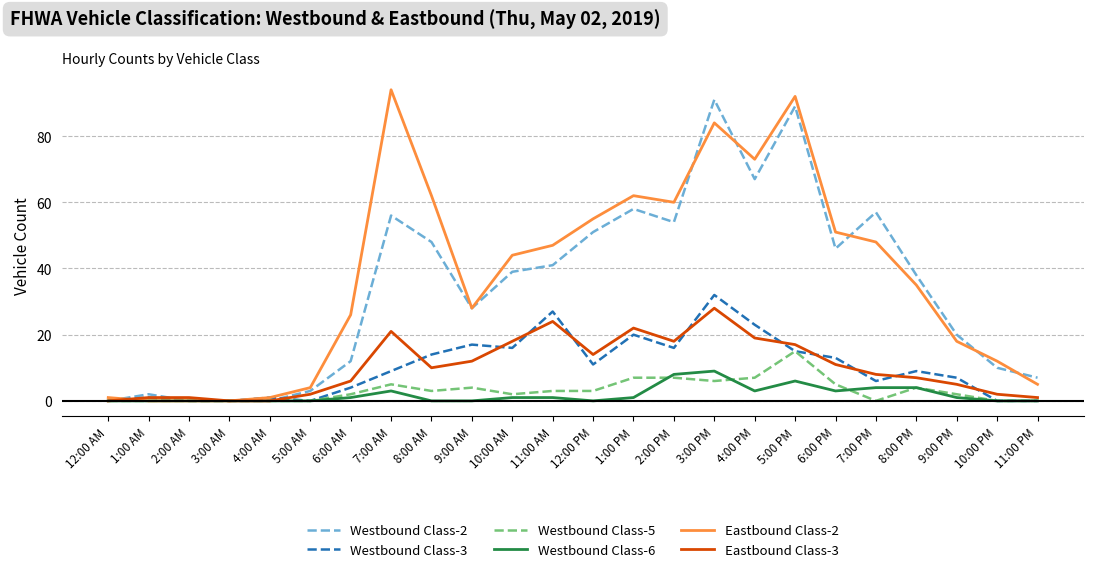

What is the highest value of the Eastbound Class-3 series?

28